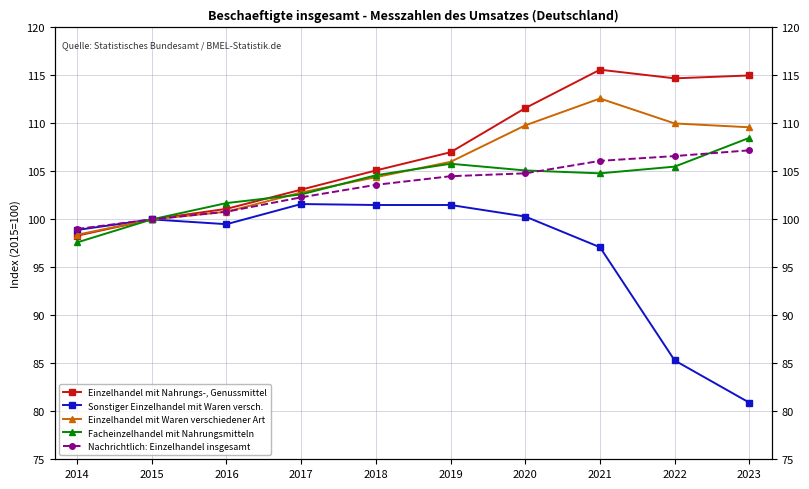

The value of Facheinzelhandel mit Nahrungsmitteln at 2015 is 23.9. True or false?

False